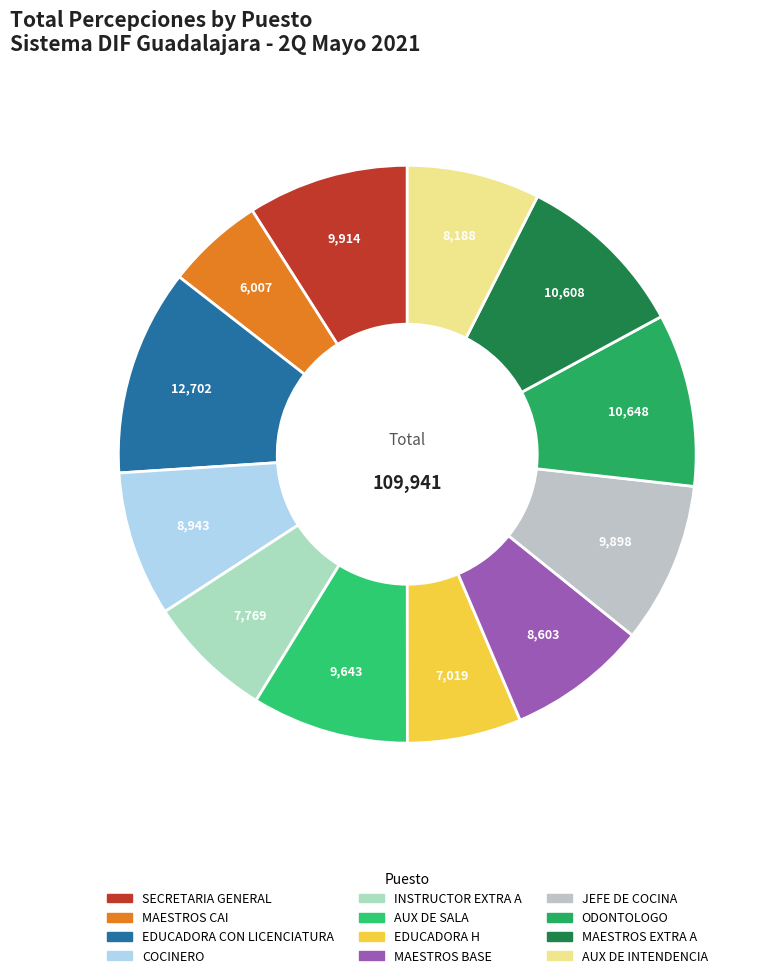

How many slices are in this pie chart?

12